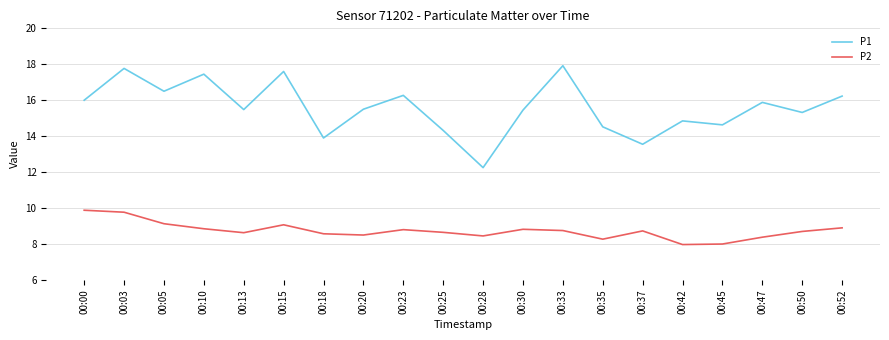

List the series in order of their overall mean, highest first.

P1, P2